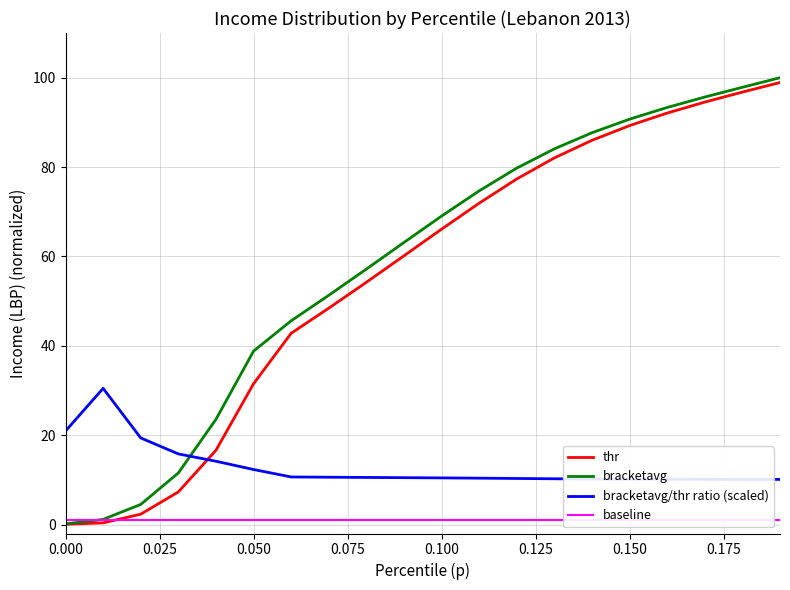

What is the highest value of the thr series?

98.9